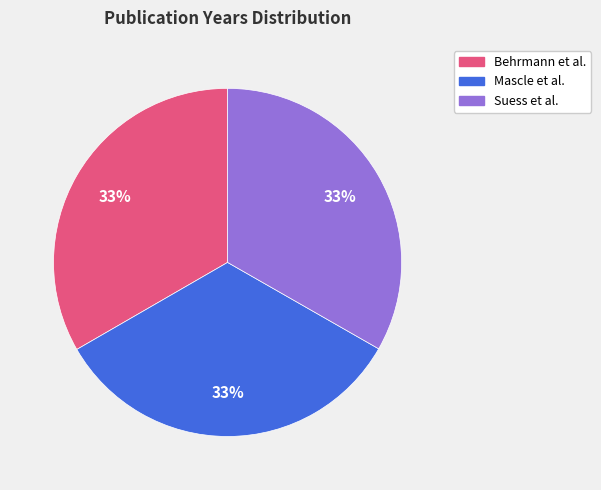

What is the ratio of the value at Behrmann et al. to the value at Suess et al.?

1.0